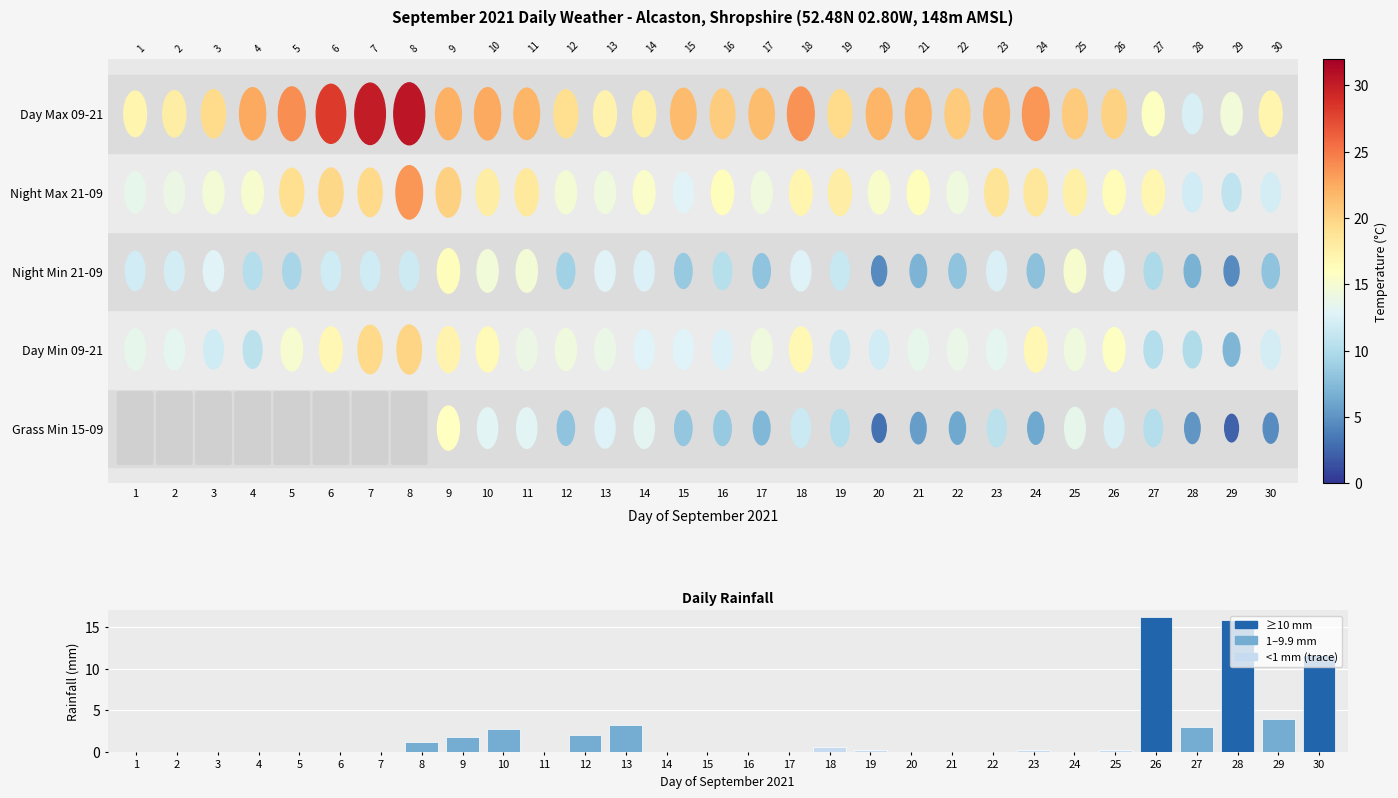

How many distinct data groups are displayed?

1